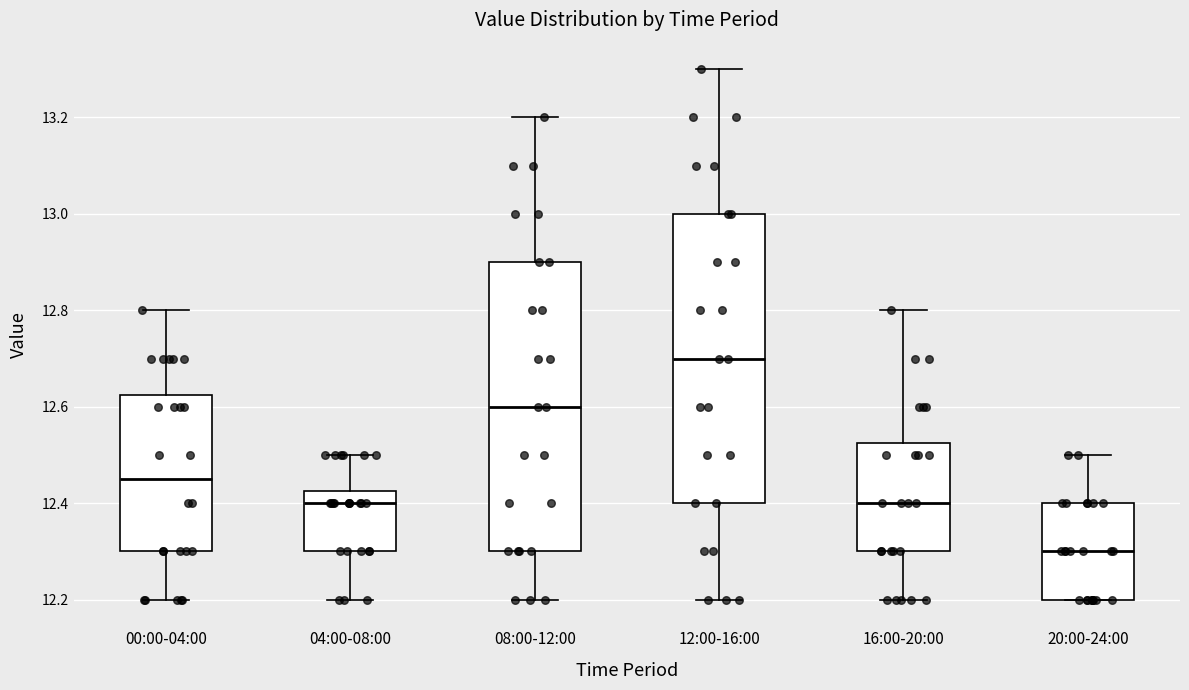

Which box has the highest median line?

12:00-16:00